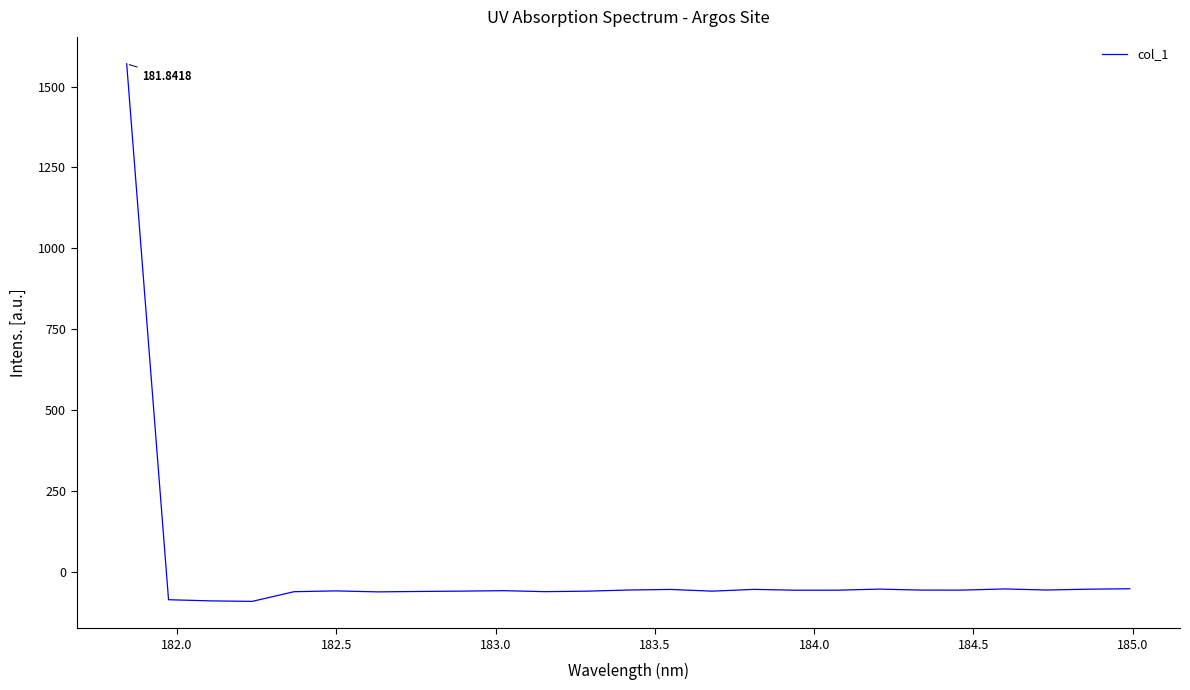

How many points are higher than both their immediate neighbors (excluding endpoints)?

6